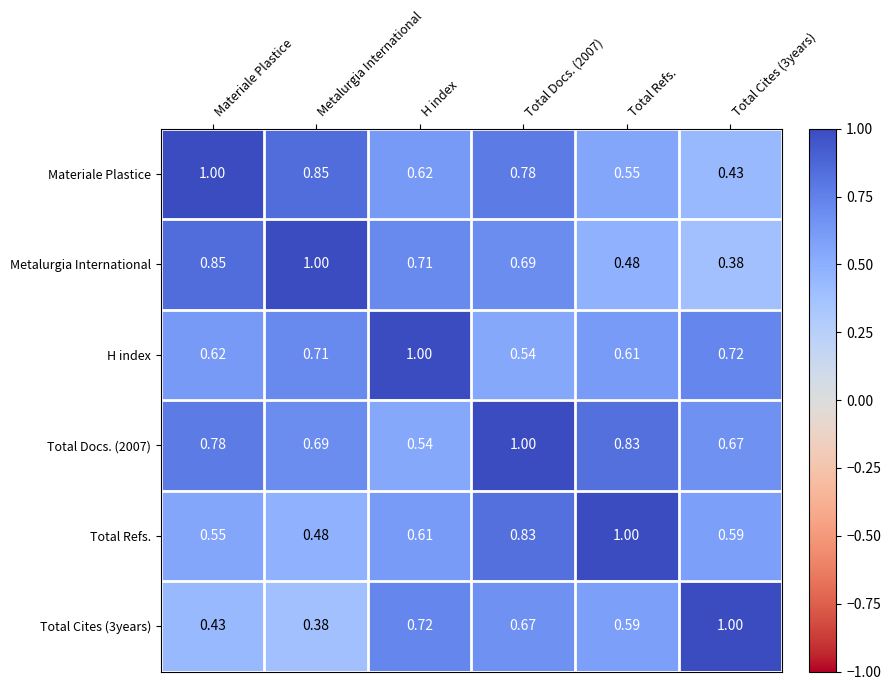

Which category has the lowest value in the Total Refs. series?

Metalurgia International